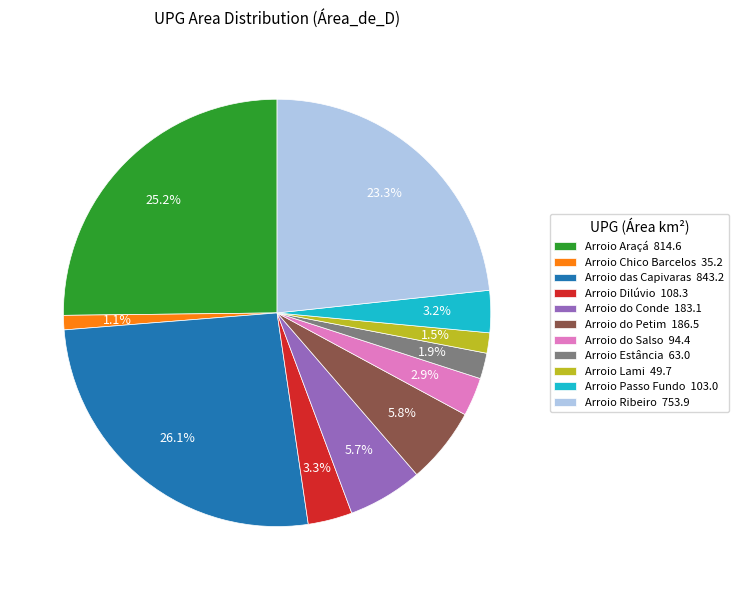

What percentage is NOT represented by Arroio Dilúvio 108.3?

96.7%